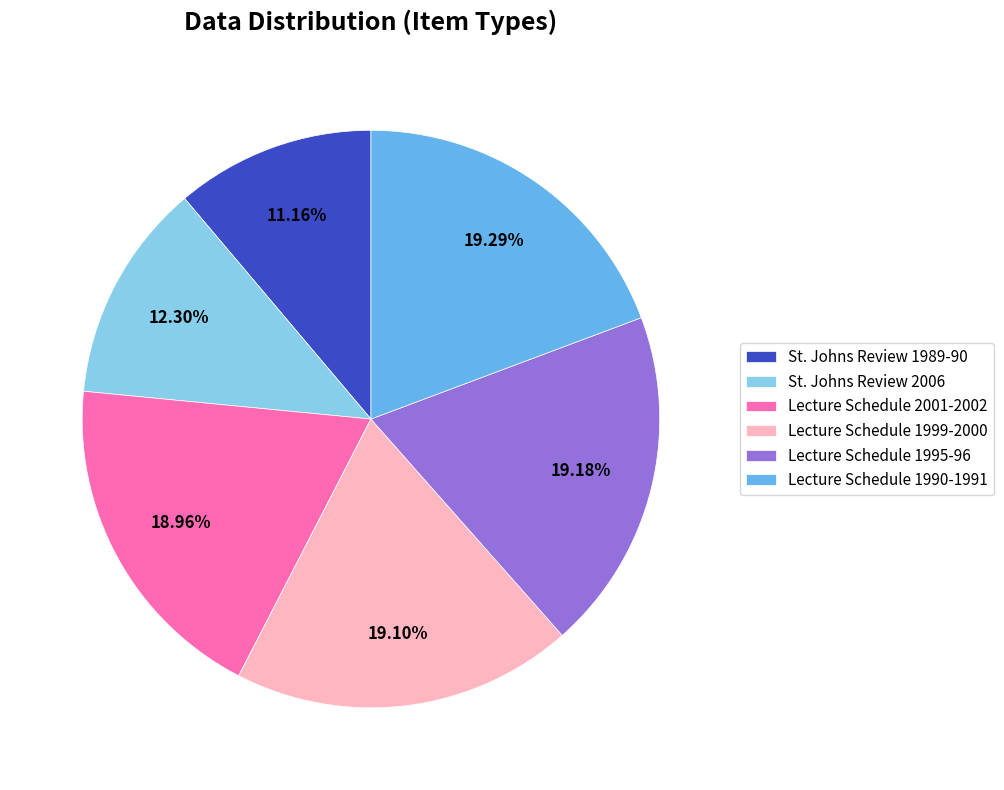

Is there a majority slice in this chart?

No